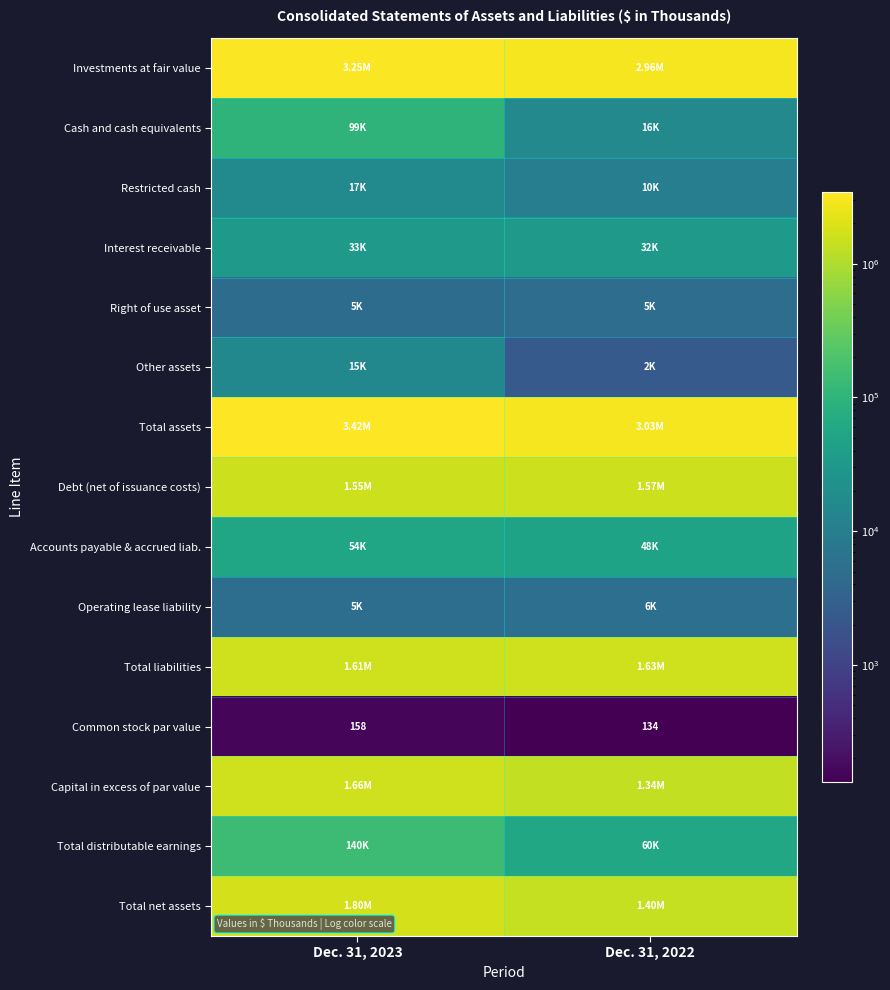

Between Dec. 31, 2022 and Dec. 31, 2023, which is larger?

Dec. 31, 2023